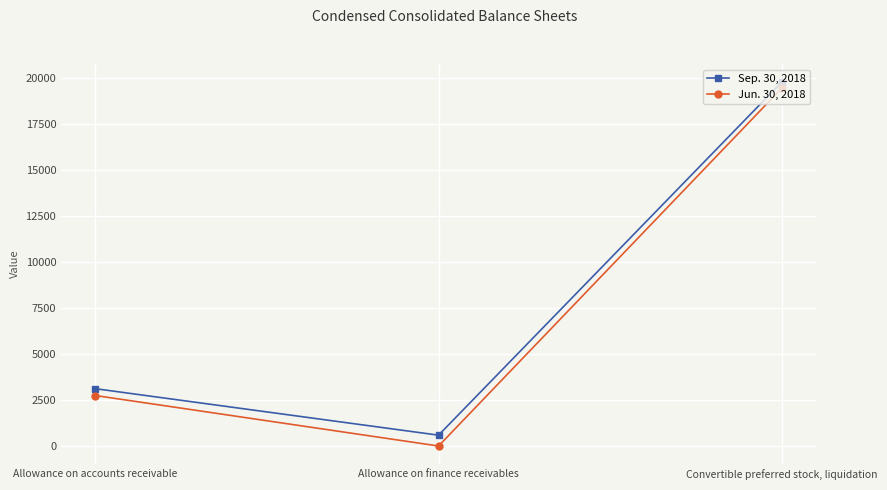

Read the Jun. 30, 2018 value at Allowance on accounts receivable, to the nearest 10.

2750